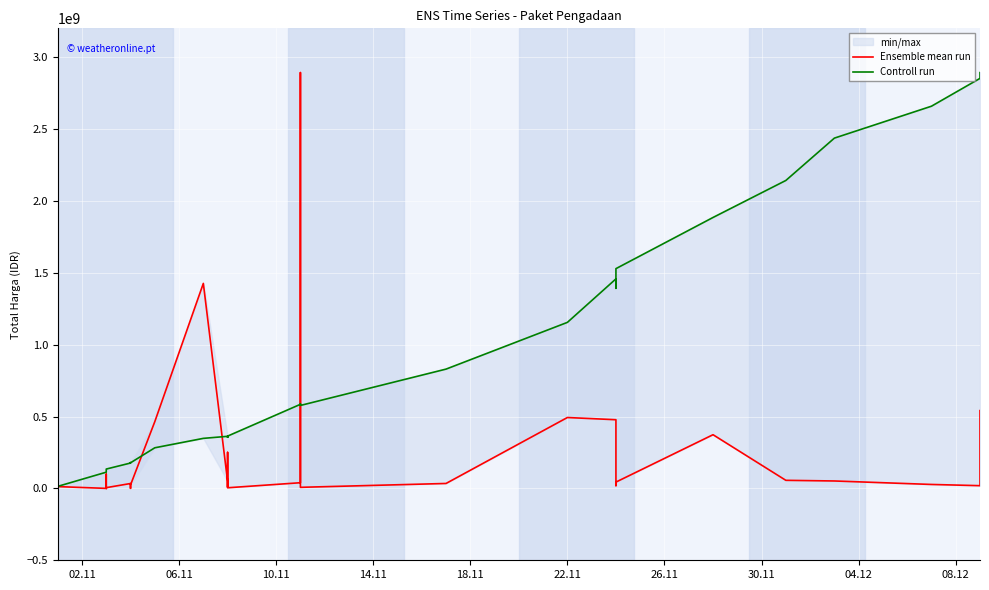

How many intersections are there between Controll run and Ensemble mean run?

4